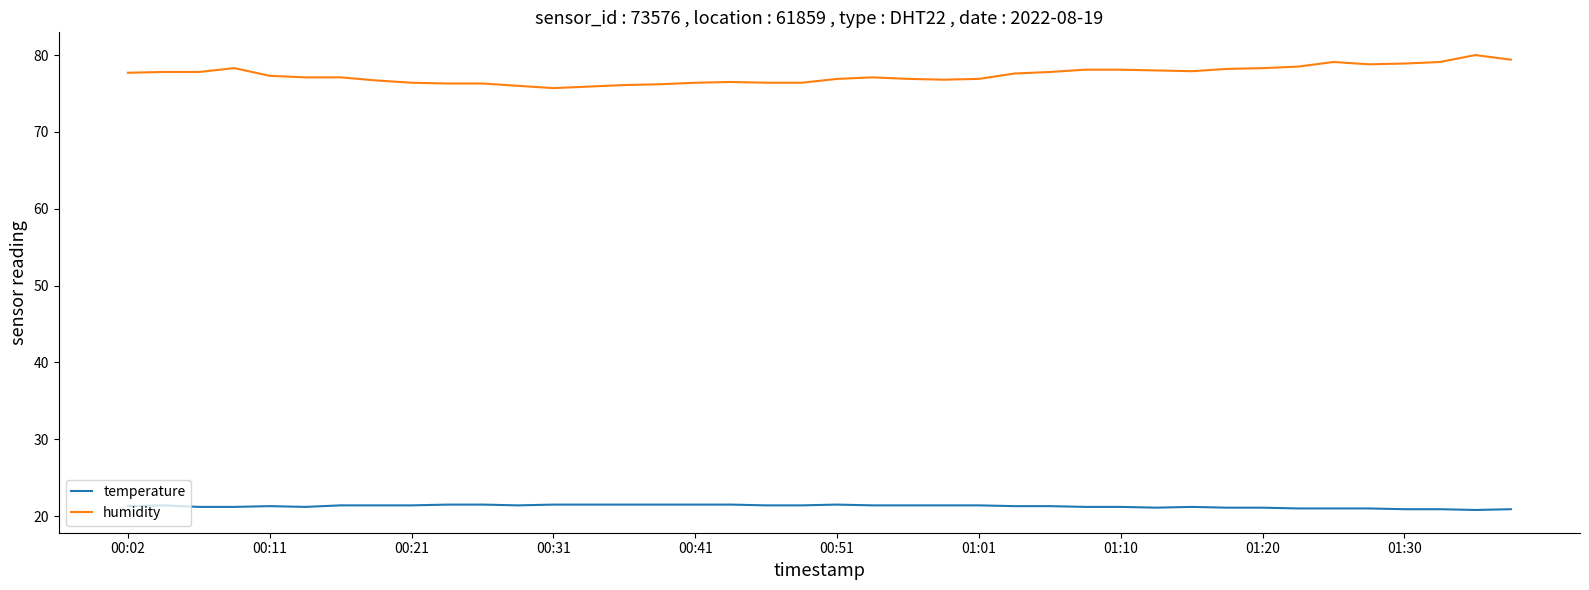

Rank the series by their average value, from highest to lowest.

humidity, temperature